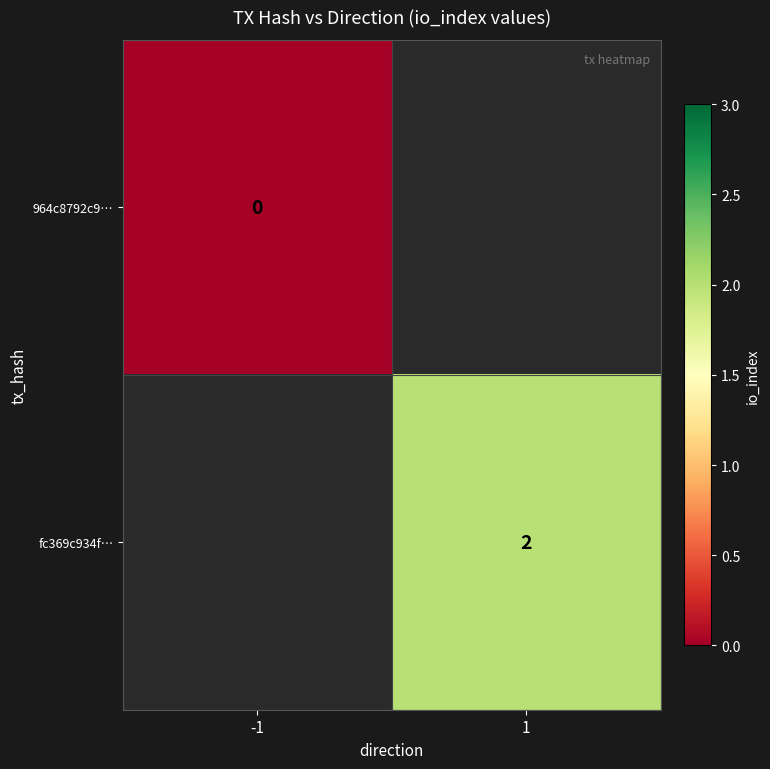

True or false: fc369c934f… has a value of 2 at 1.

True